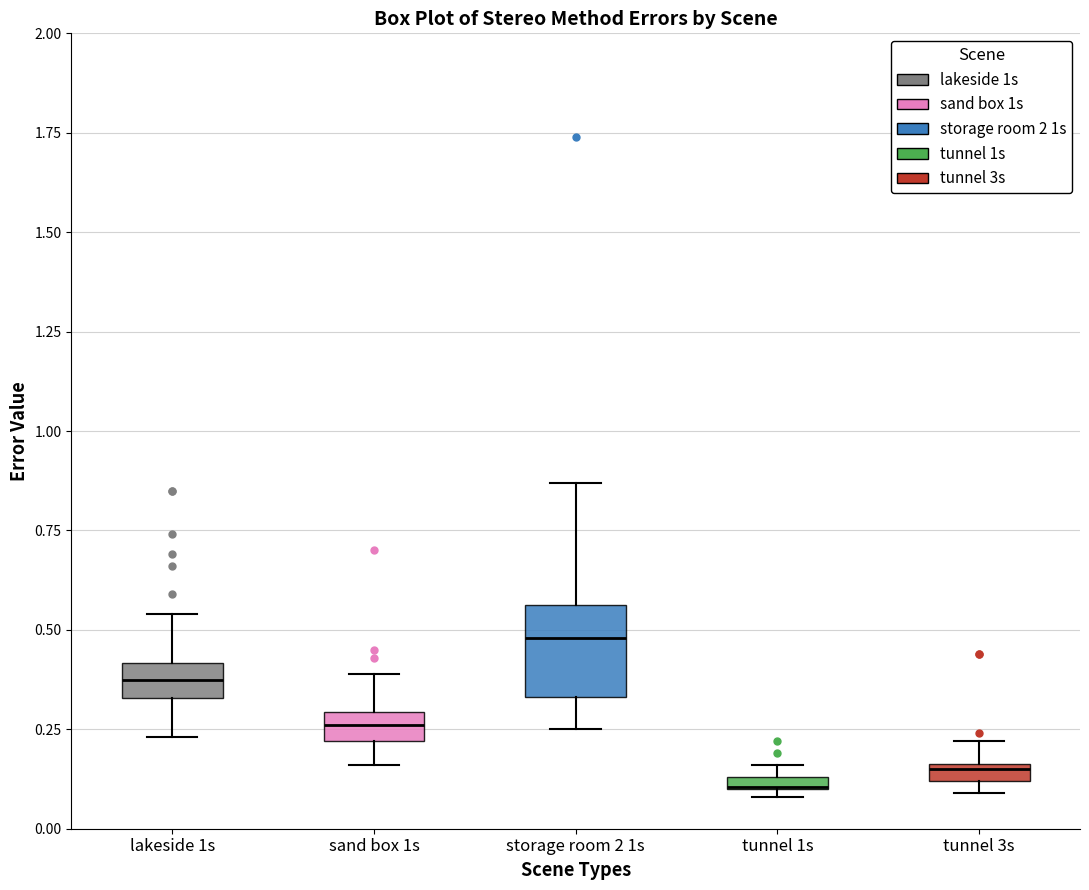

Which box is the tallest, from its lower edge to its upper edge?

storage room 2 1s